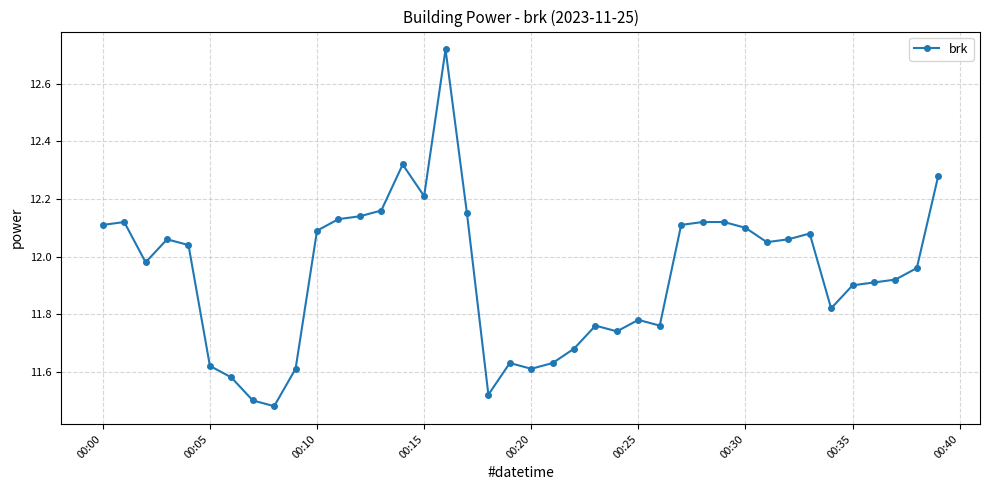

Count the number of values greater than 12.

20